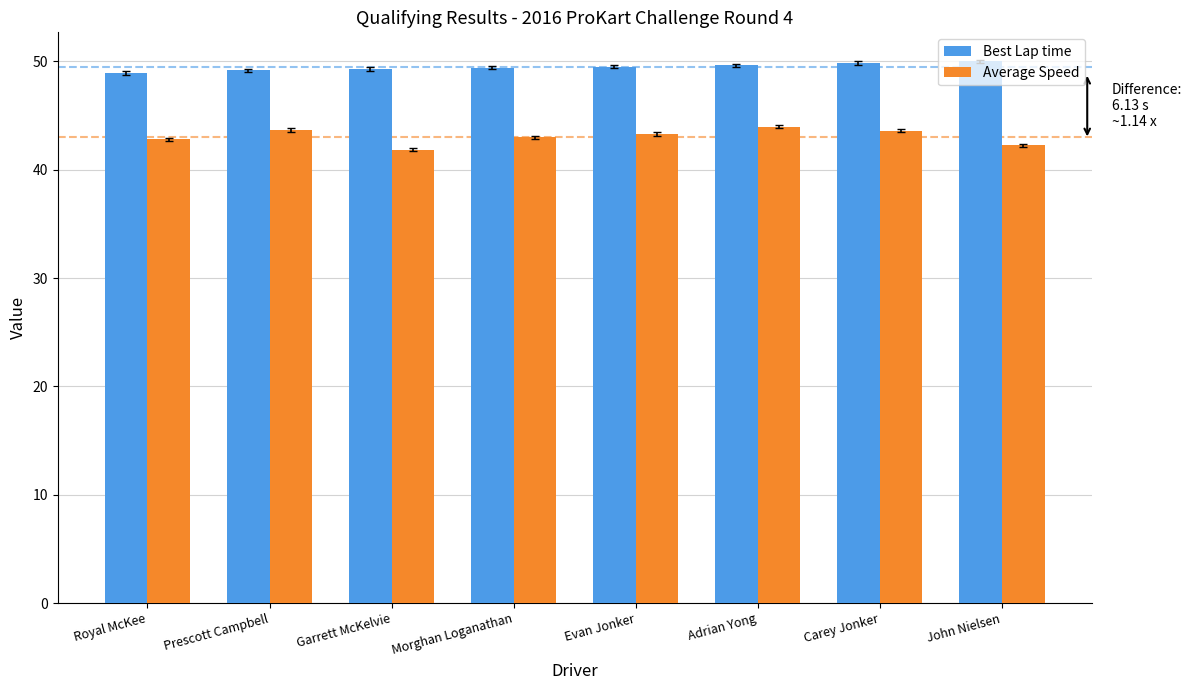

What is the label of the 8th bar from the right?

Royal McKee